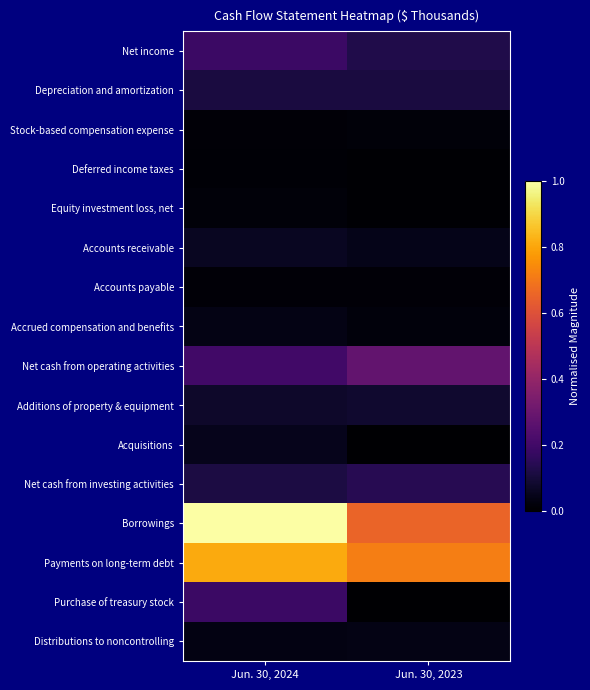

How many categories are shown in the chart?

2